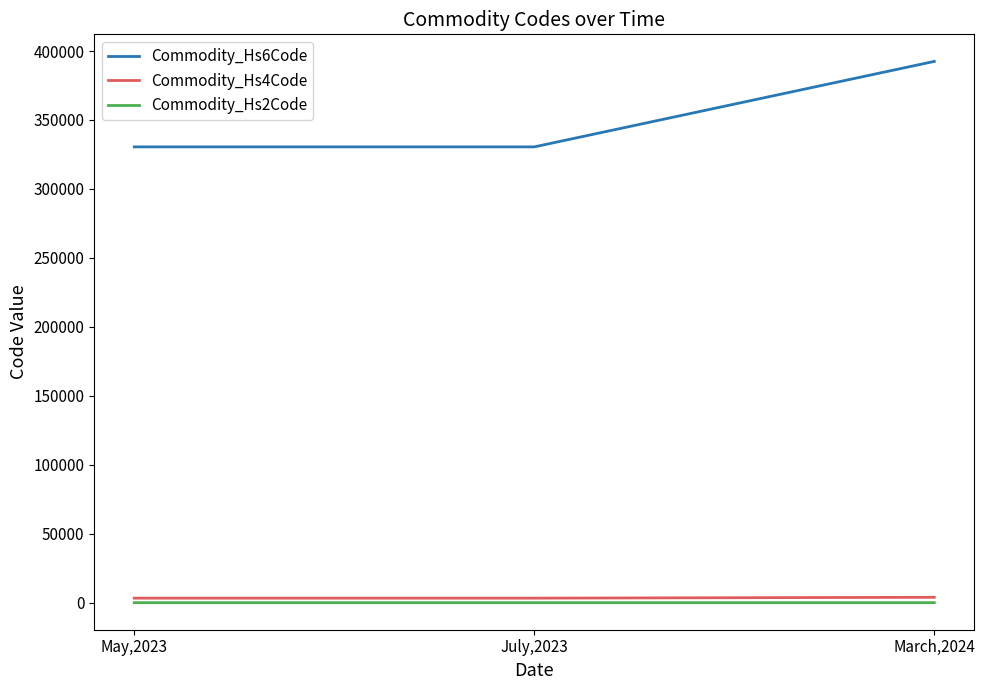

Is the value of Commodity_Hs6Code at March,2024 greater than the value of Commodity_Hs2Code at May,2023?

Yes